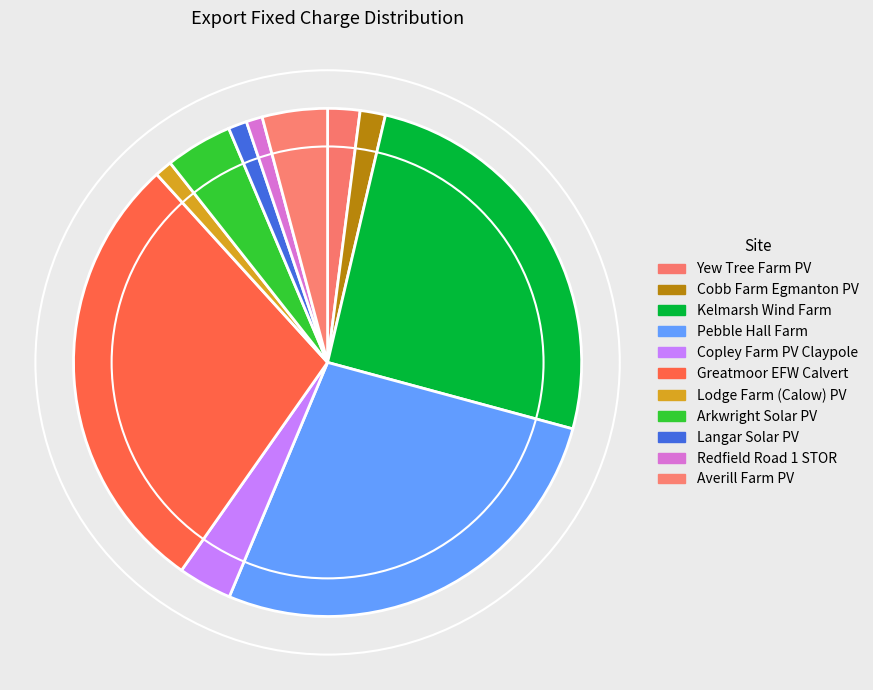

What percentage is the Pebble Hall Farm slice, to the nearest percent?

27%